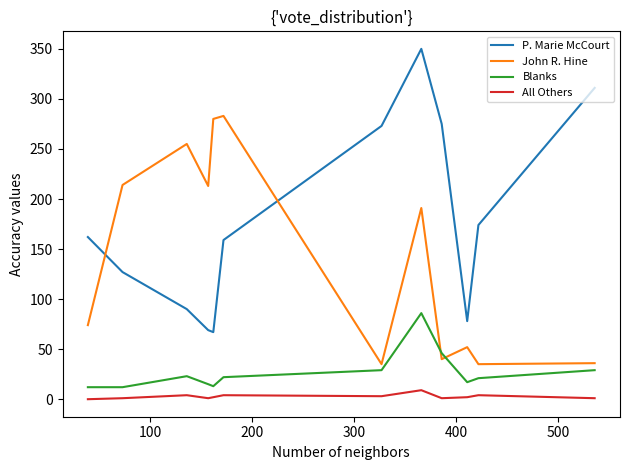

List the series in order of their peak value, lowest first.

All Others, Blanks, John R. Hine, P. Marie McCourt